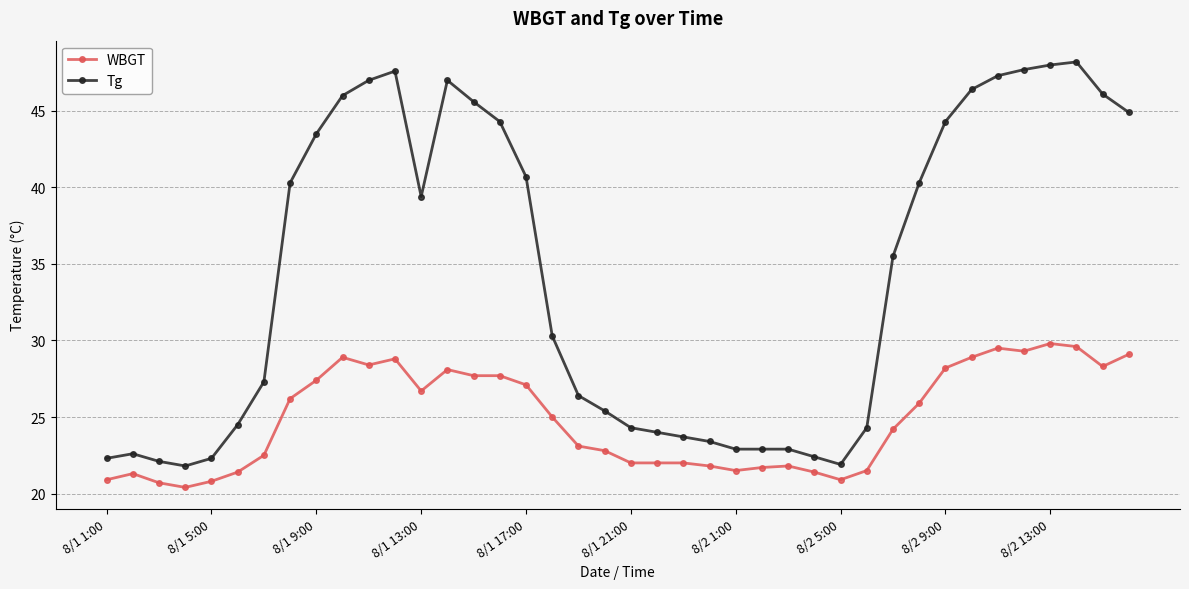

At how many categories does at least one series exceed 37?

19